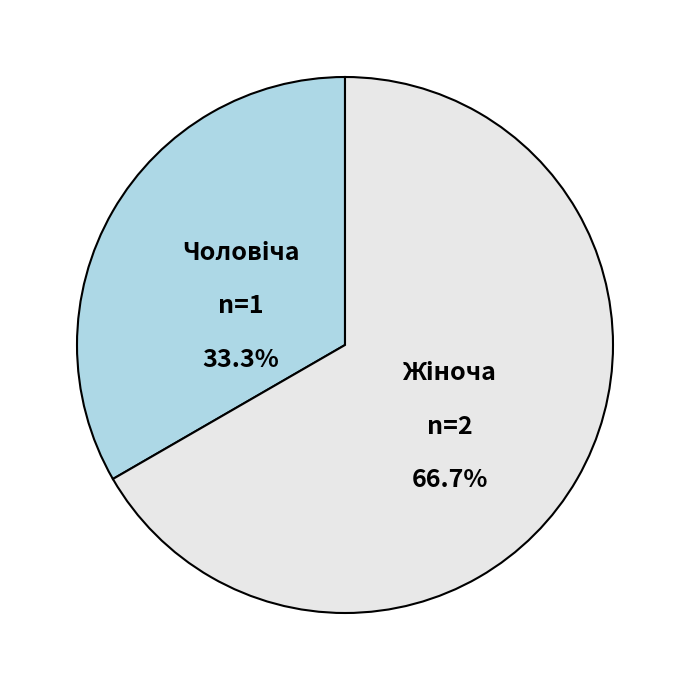

Does any single category account for the majority?

Yes